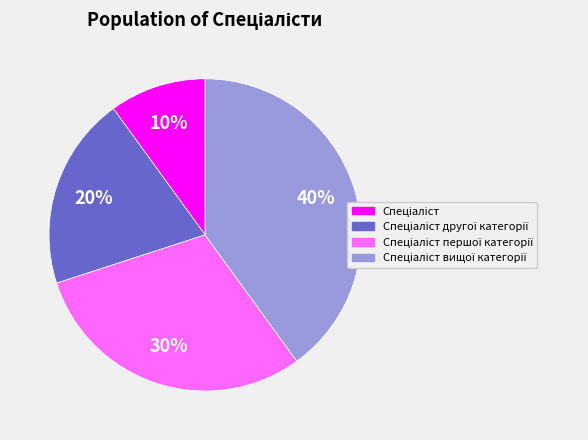

Is there any slice that represents more than half of the pie?

No